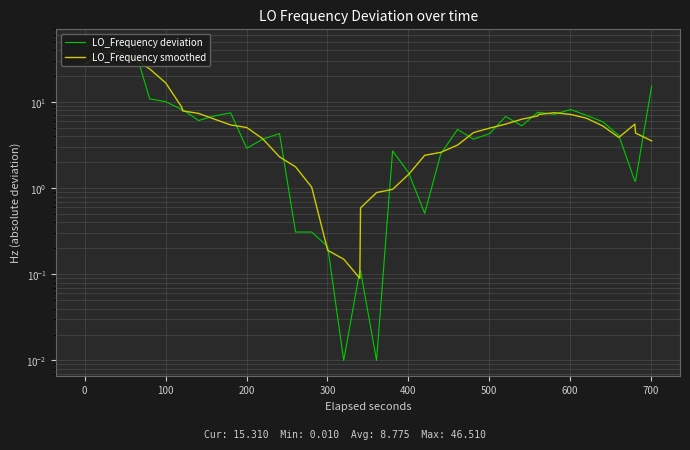

Is this an area chart (filled region under the line)?

No